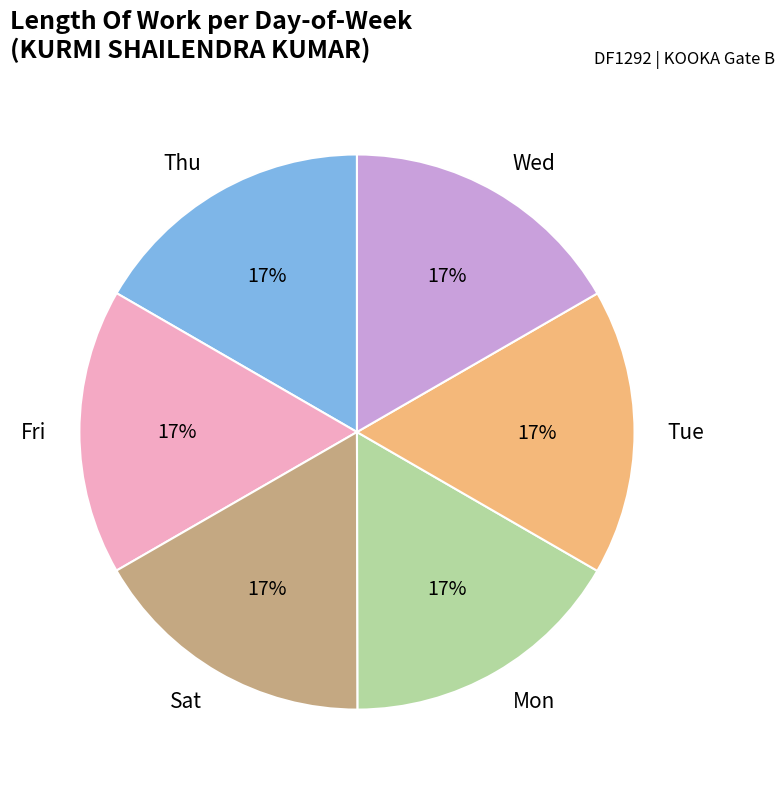

Is it true that Fri is 8% of the pie?

False